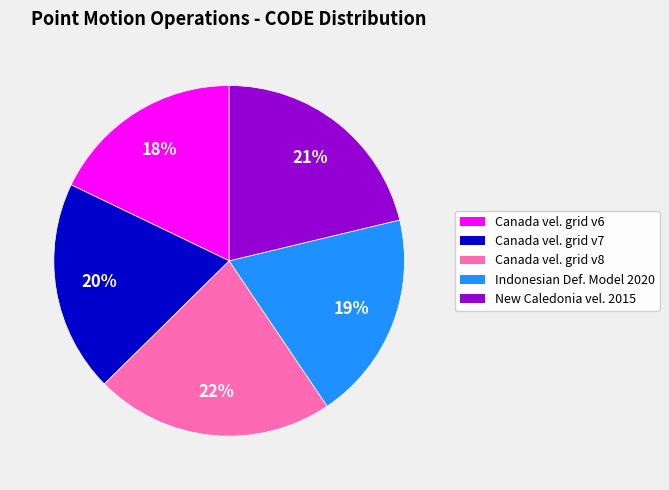

To the nearest percent, what is the difference between the largest and smallest slice percentages?

4%